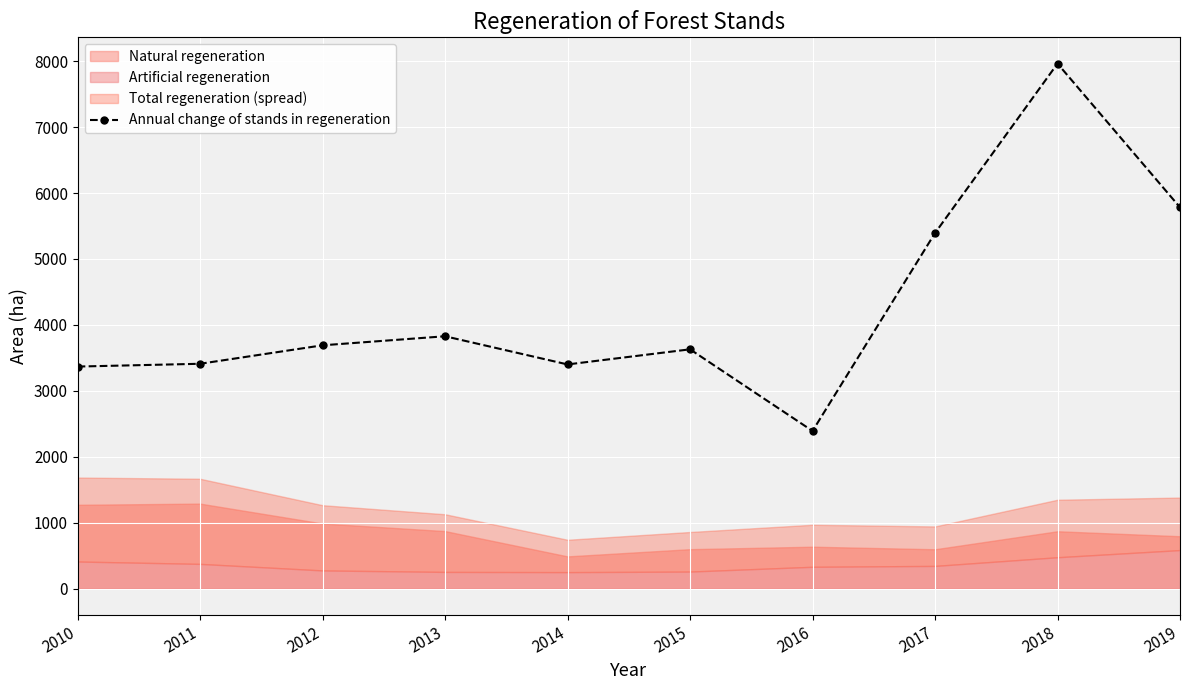

The value at 2011 is 4487.8. True or false?

False